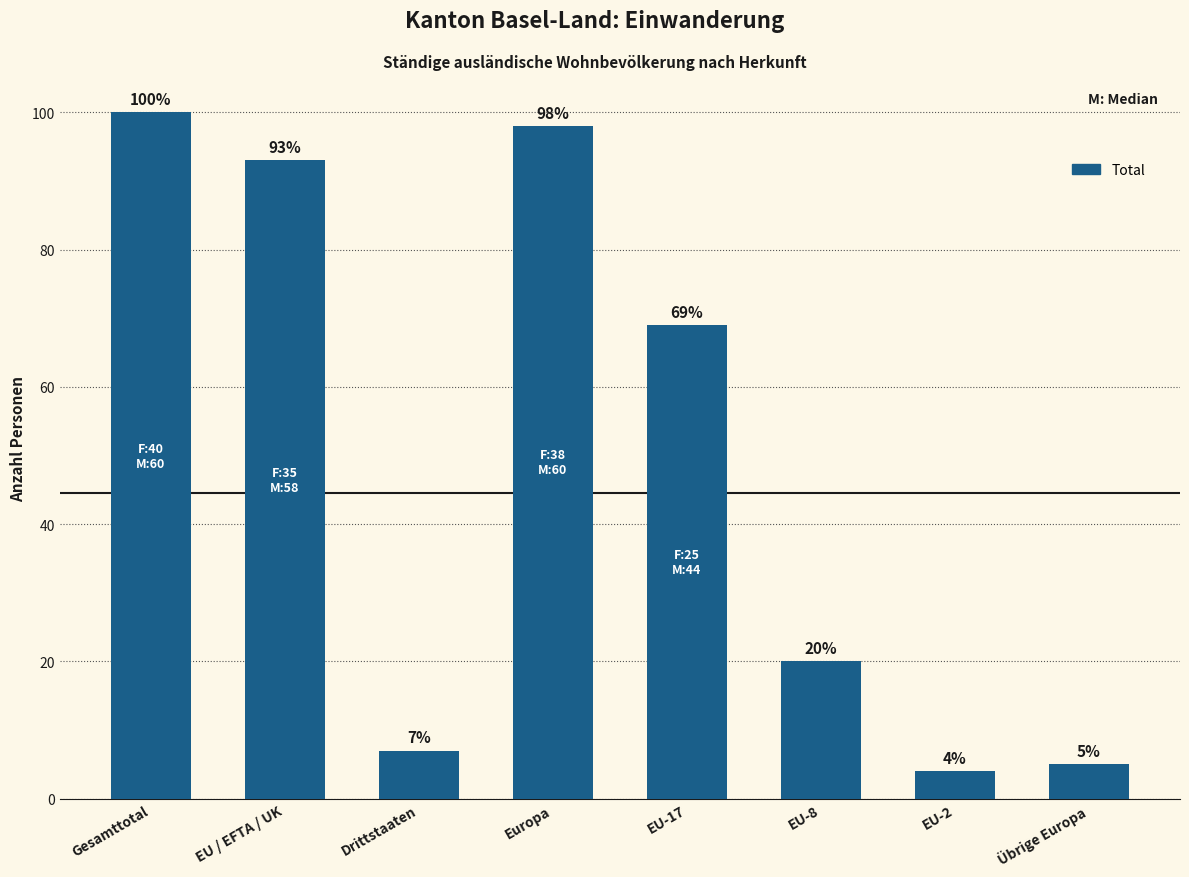

What position from the right is Gesamttotal?

8